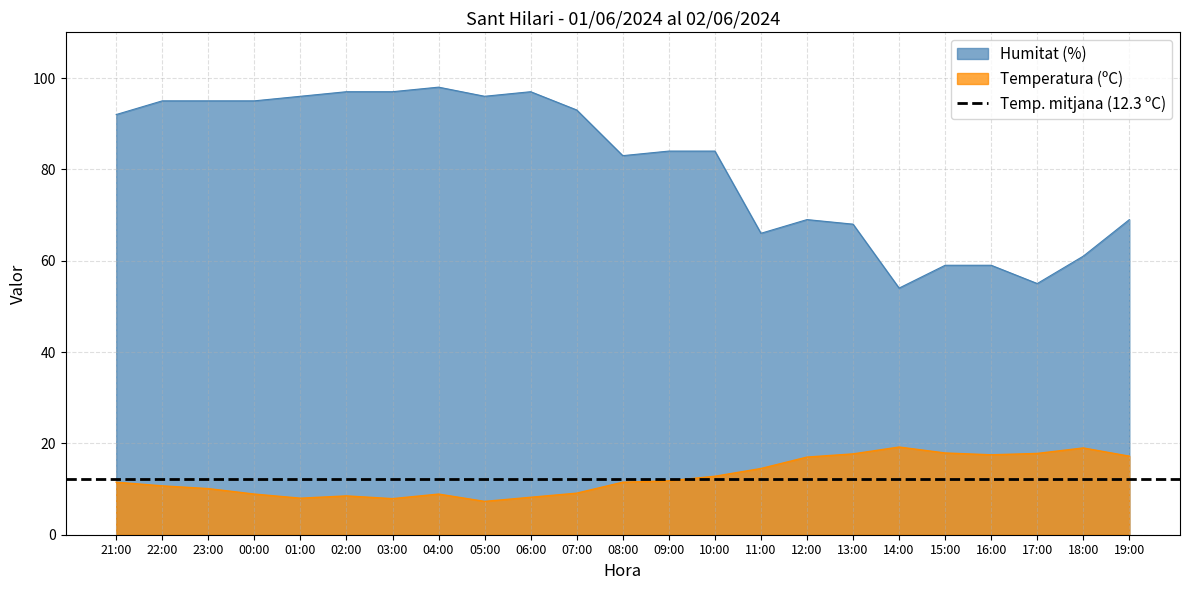

What is the maximum value for Humitat (%)?

98.0